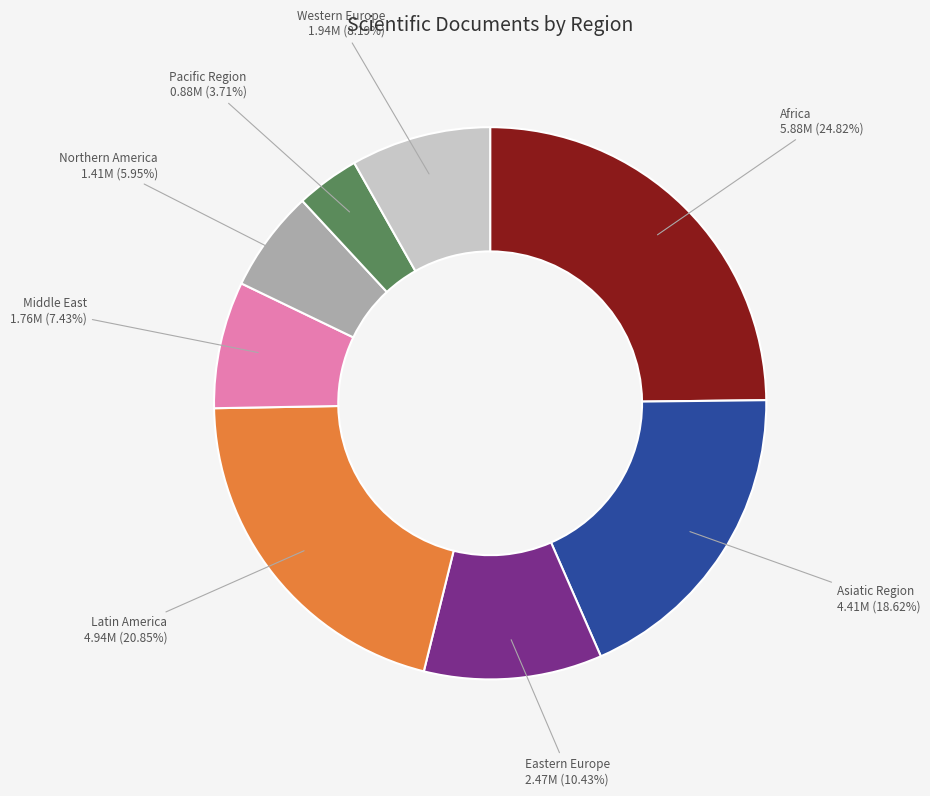

To the nearest percent, what is the average slice percentage?

12%